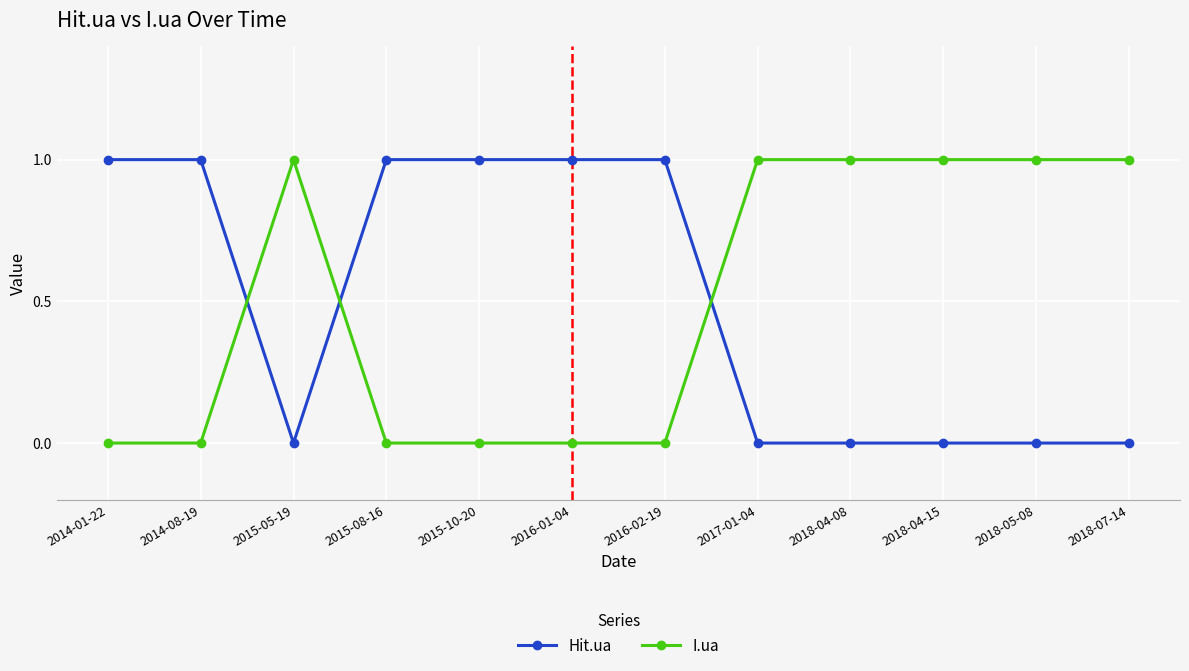

Reading right to left, extract all data points from this chart.

Hit.ua: 2018-07-14=0	2018-05-08=0	2018-04-15=0	2018-04-08=0	2017-01-04=0	2016-02-19=1	2016-01-04=1	2015-10-20=1	2015-08-16=1	2015-05-19=0	2014-08-19=1	2014-01-22=1
I.ua: 2018-07-14=1	2018-05-08=1	2018-04-15=1	2018-04-08=1	2017-01-04=1	2016-02-19=0	2016-01-04=0	2015-10-20=0	2015-08-16=0	2015-05-19=1	2014-08-19=0	2014-01-22=0